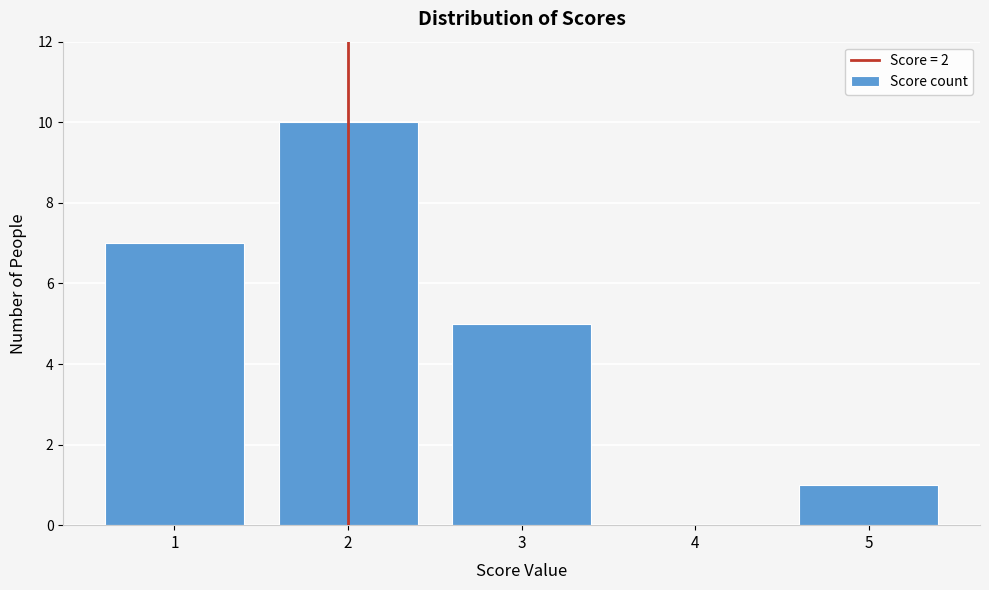

Reading left to right, what are all the values shown in this chart?

1=7	2=10	3=5	4=0	5=1